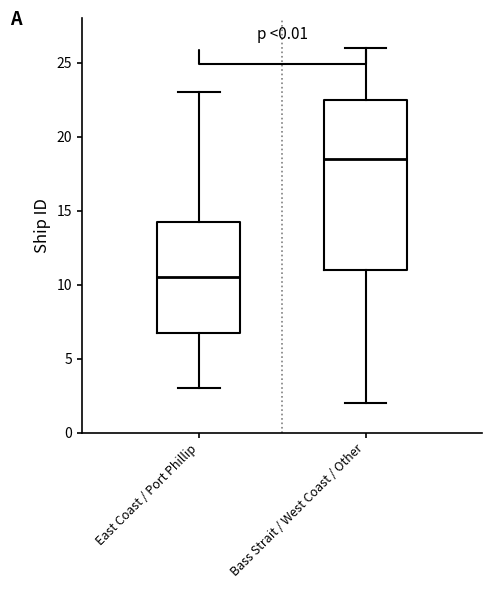

Reading left to right, read every box against the y-axis: the position of its median line, the range the box covers, and the ends of its whiskers. The values are not printed on the chart, so give them approximately, as read against the axis.

East Coast / Port Phillip: median 10.5, box 7.0 to 14.5, whiskers 3.0 to 23.0
Bass Strait / West Coast / Other: median 18.5, box 11.0 to 22.5, whiskers 2.0 to 26.0